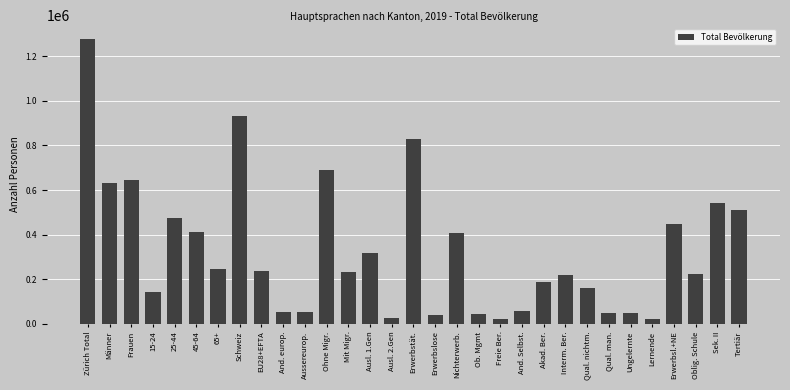

Which has a higher value, Ungelernte or EU28+EFTA?

EU28+EFTA